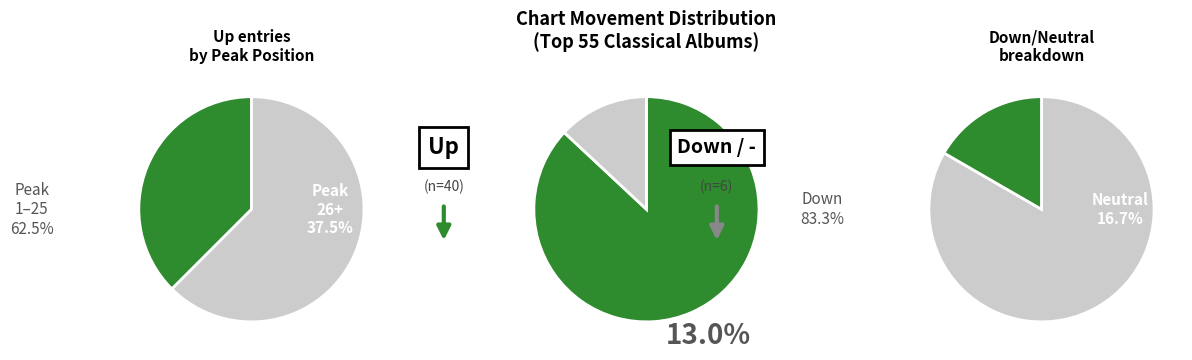

To the nearest percent, what is the combined percentage of up and down?

98%